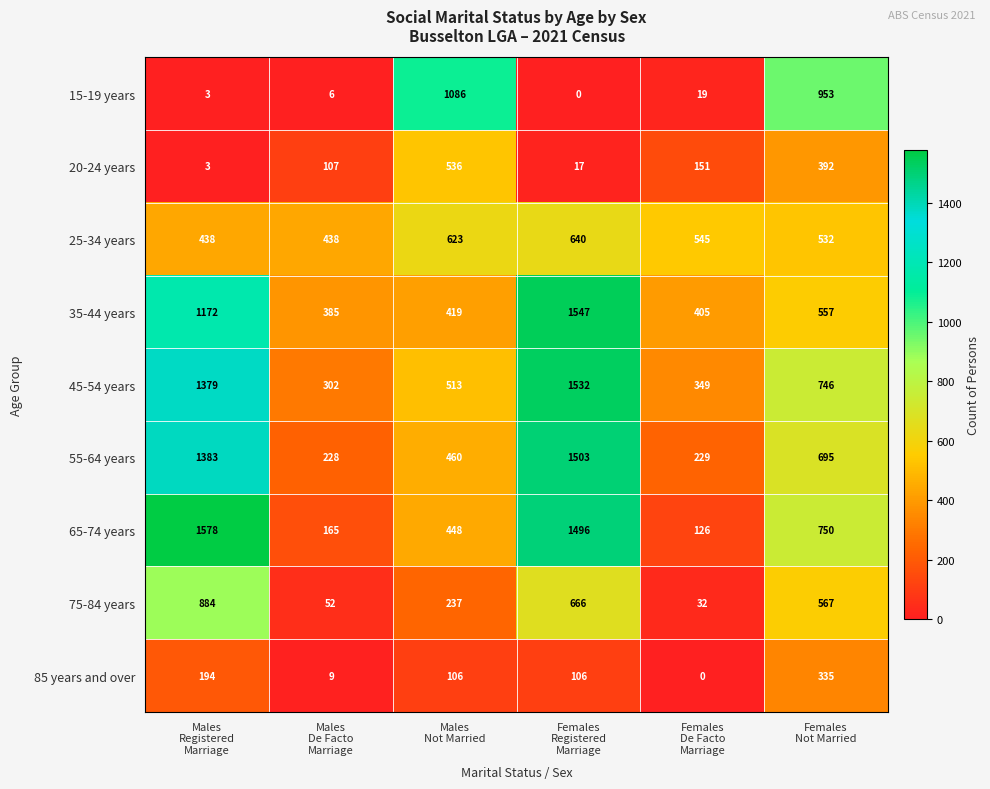

Which series has the largest range (max minus min)?

65-74 years